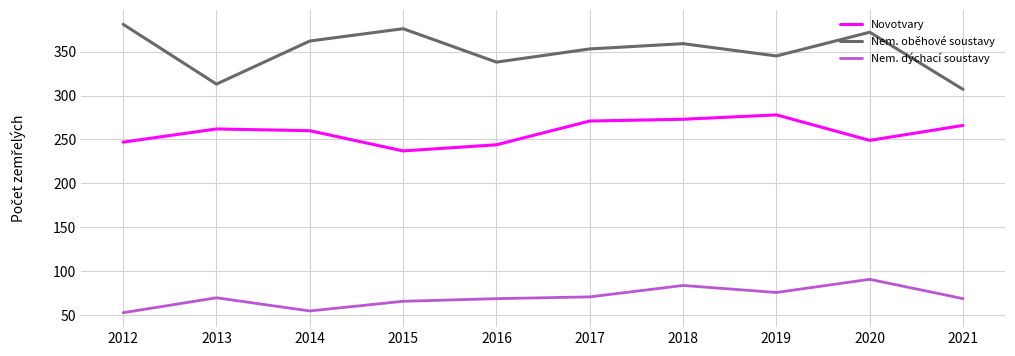

What are all the series names shown in the legend?

Novotvary, Nem. oběhové soustavy, Nem. dýchací soustavy